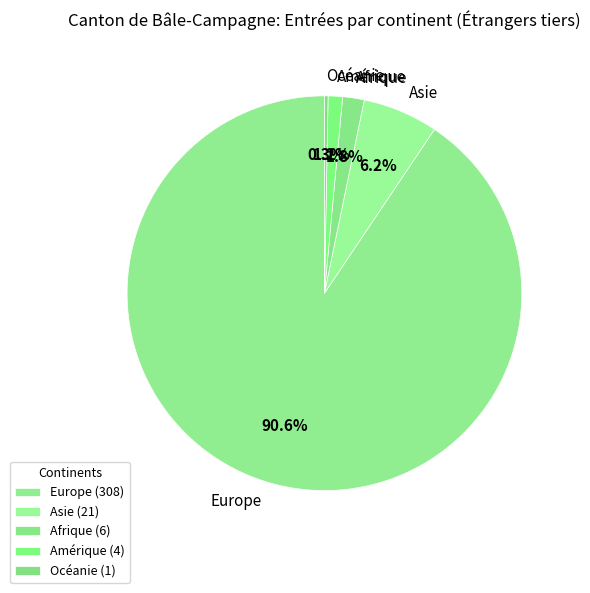

Approximately how many times larger is the value at Afrique compared to Amérique?

1.5